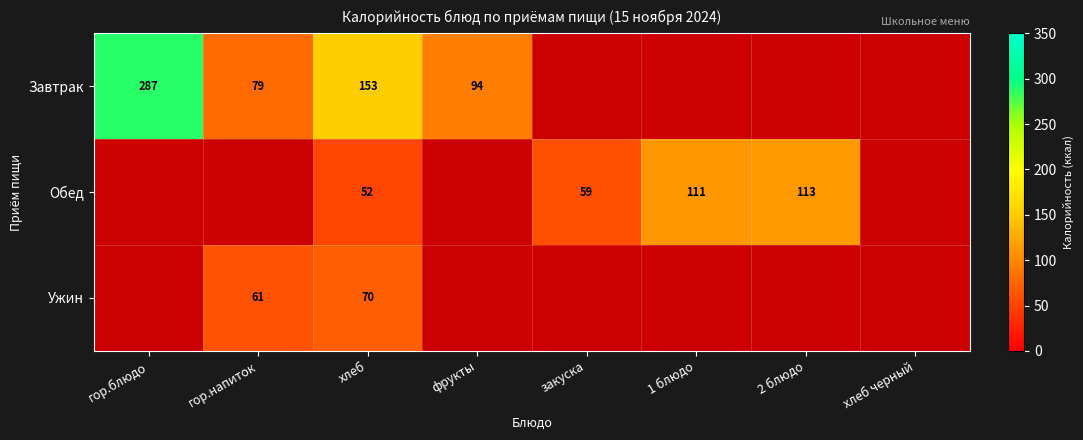

Which category has the highest value across all series?

гор.блюдо